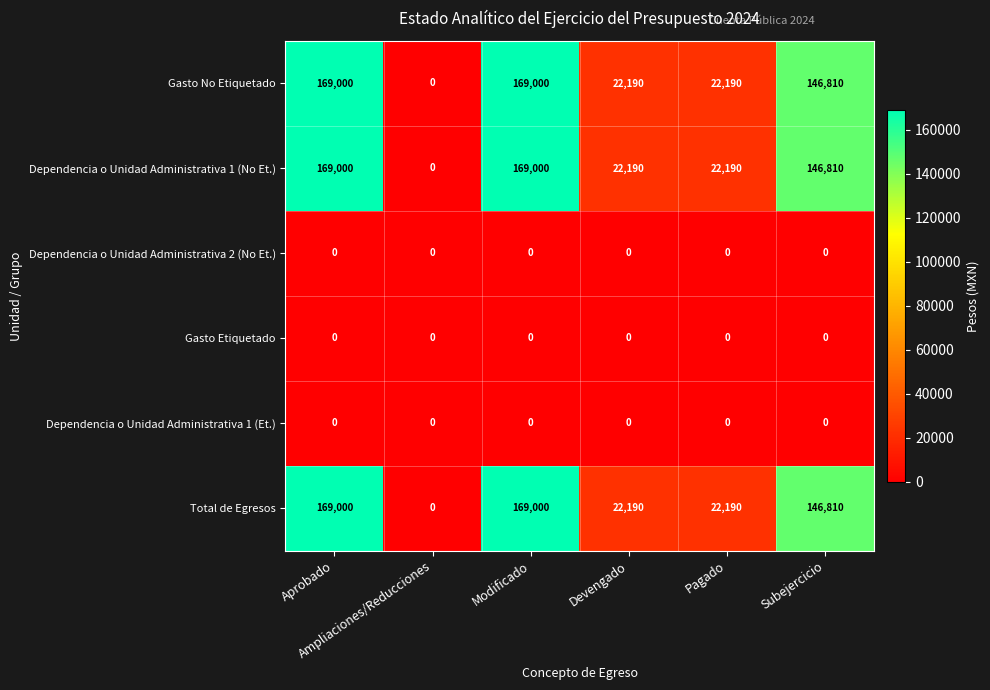

What is the maximum value for Total de Egresos?

169000